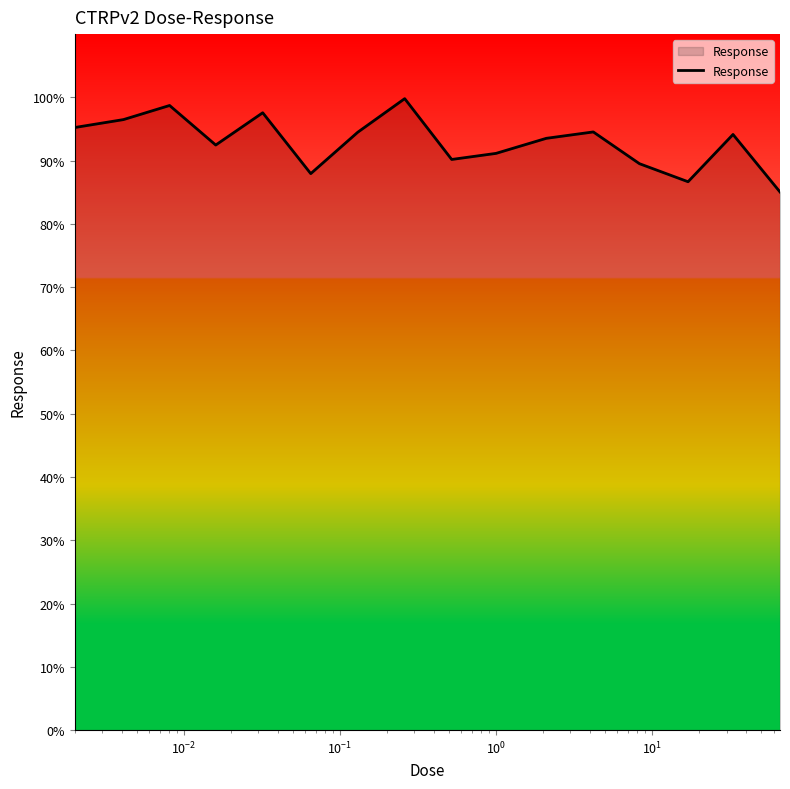

What is the greatest value displayed?

99.8